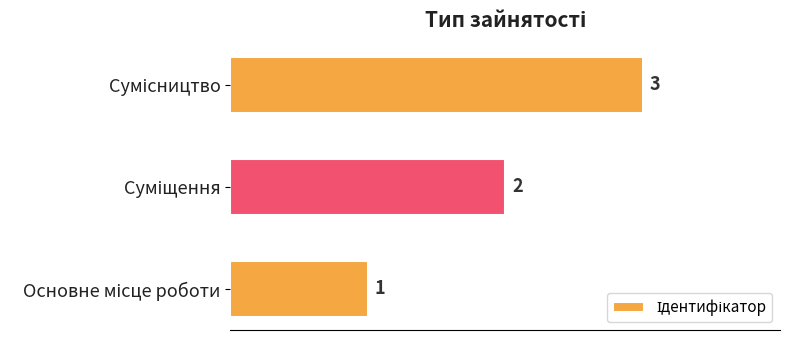

What is the smallest value displayed?

1